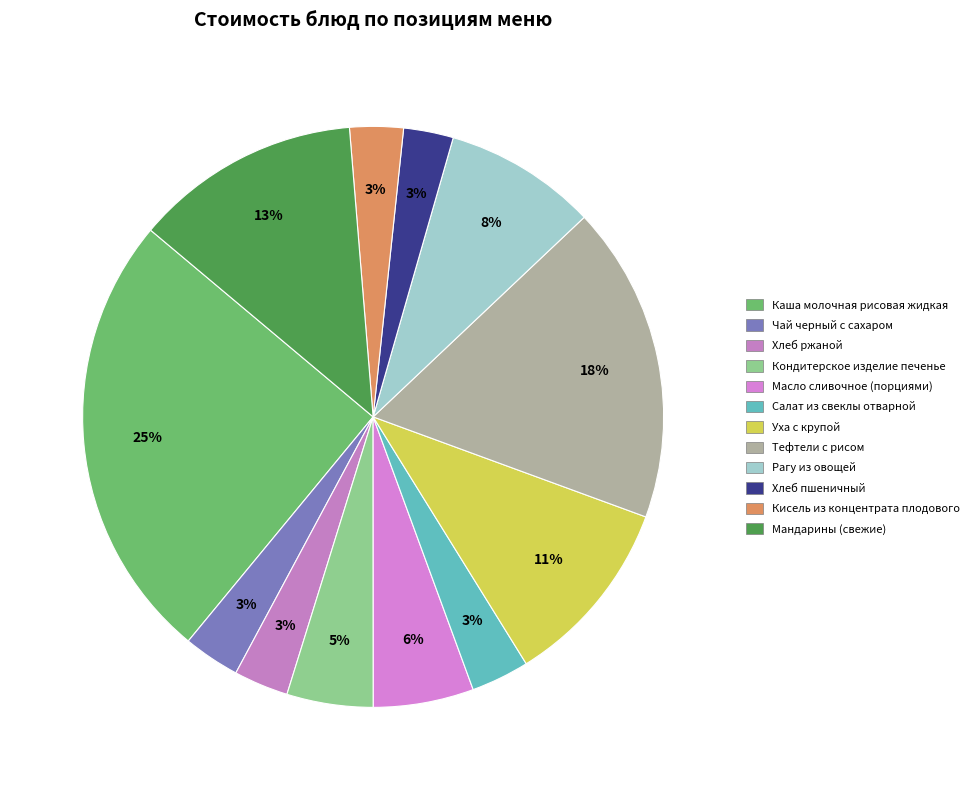

Does any single category account for the majority?

No